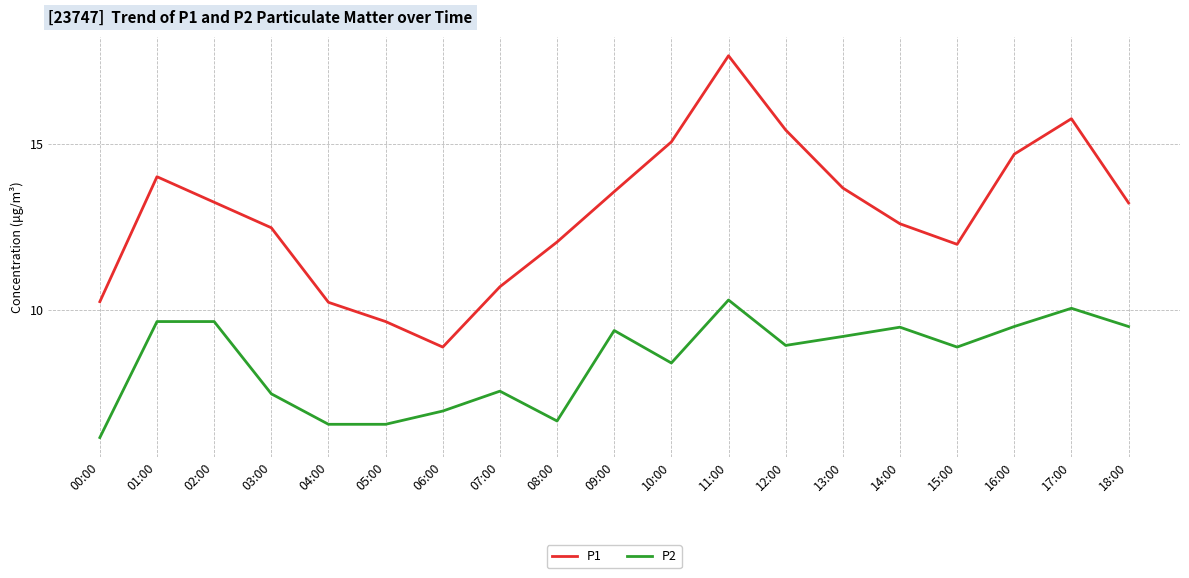

List the series in order of their peak value, highest first.

P1, P2